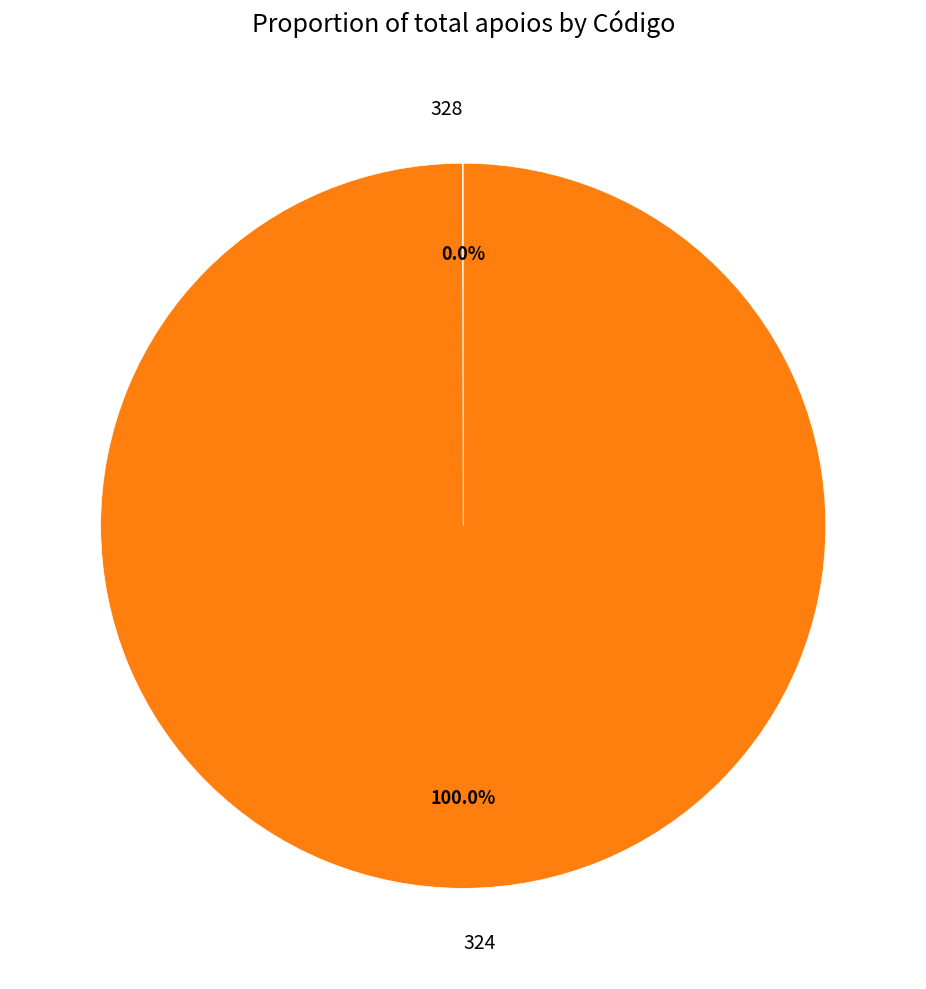

Which category accounts for the majority?

324